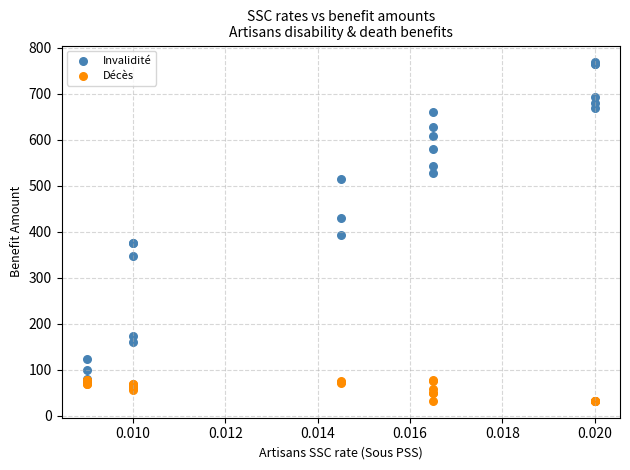

Which series has the largest Y range (max minus min)?

Invalidité